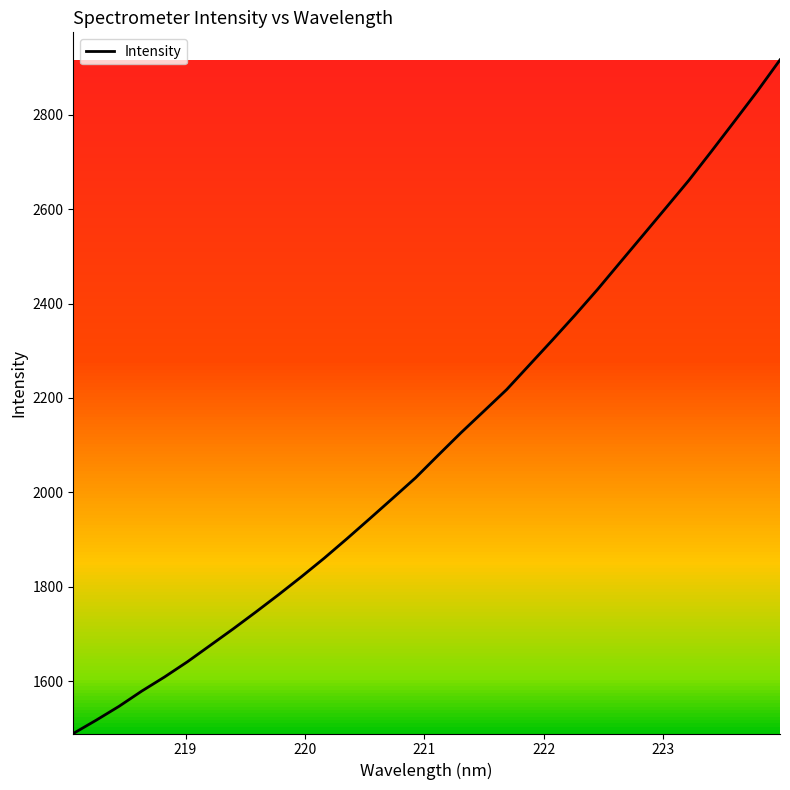

What is the difference between the maximum and minimum values?

1426.5